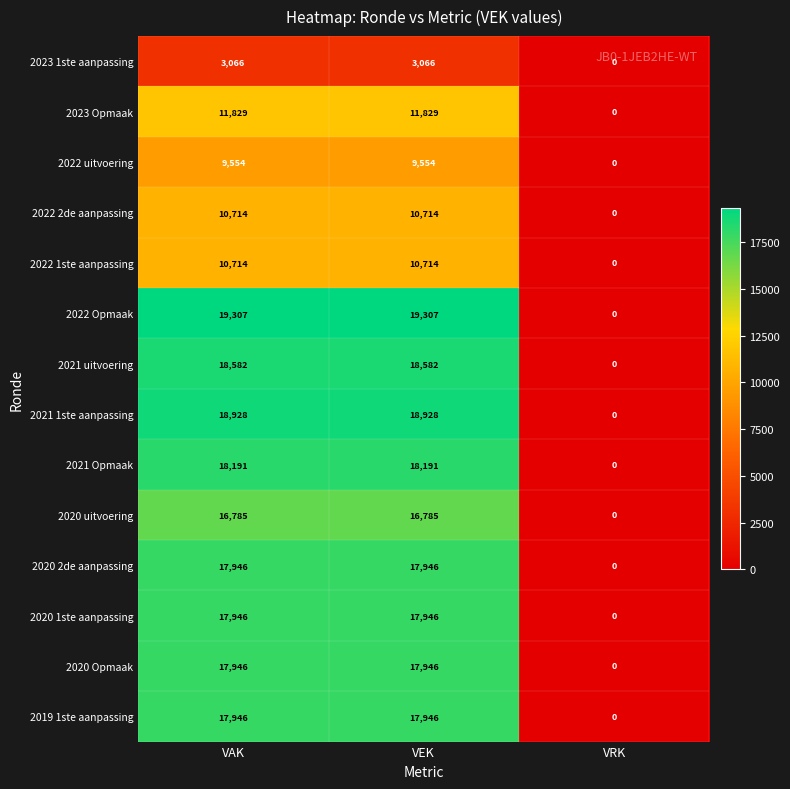

What is the maximum value for 2022 2de aanpassing?

10714